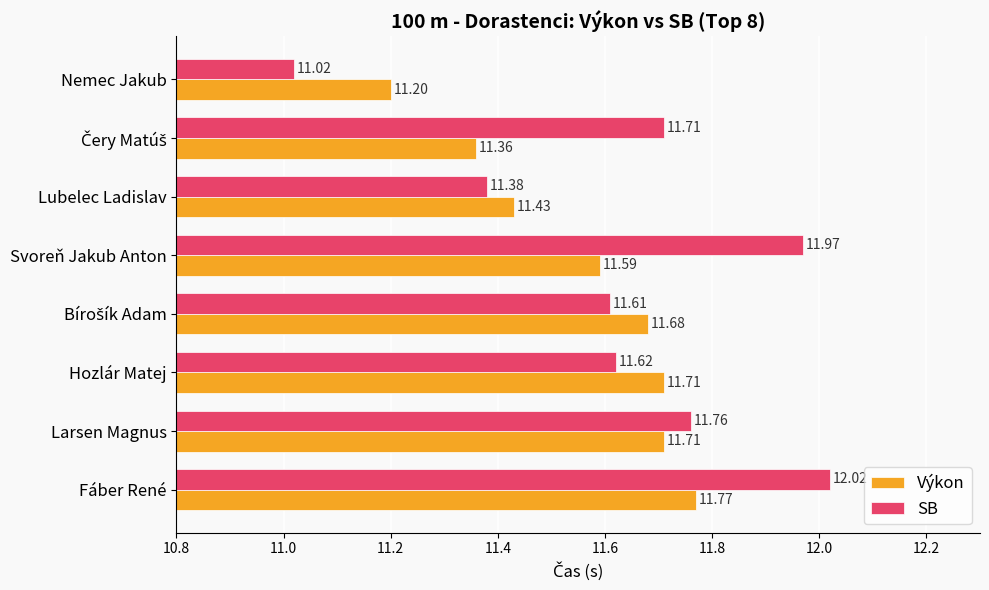

At which category does the chart reach its peak across all series?

Fáber René